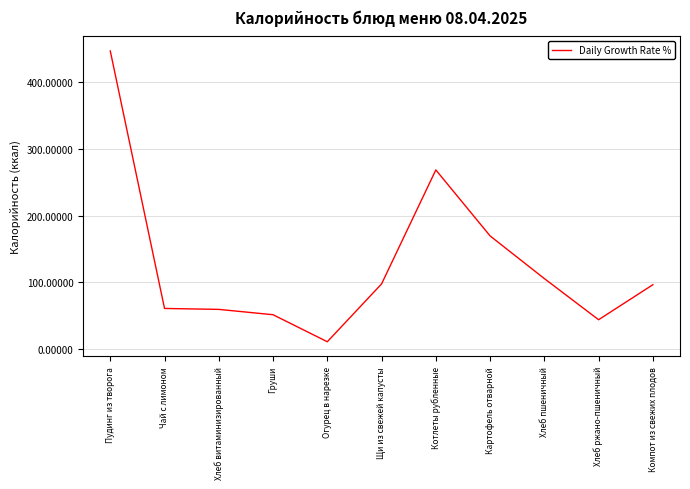

True or false: there are more than 2 points higher than both neighbors.

False